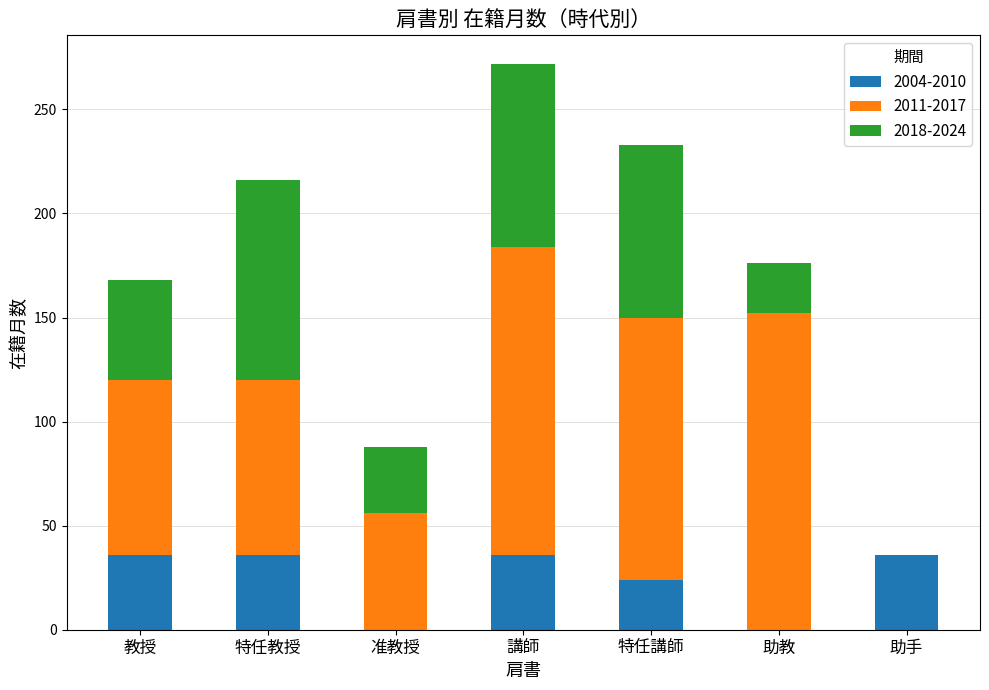

True or false: 2004-2010 has a value of 34 at 特任講師.

False